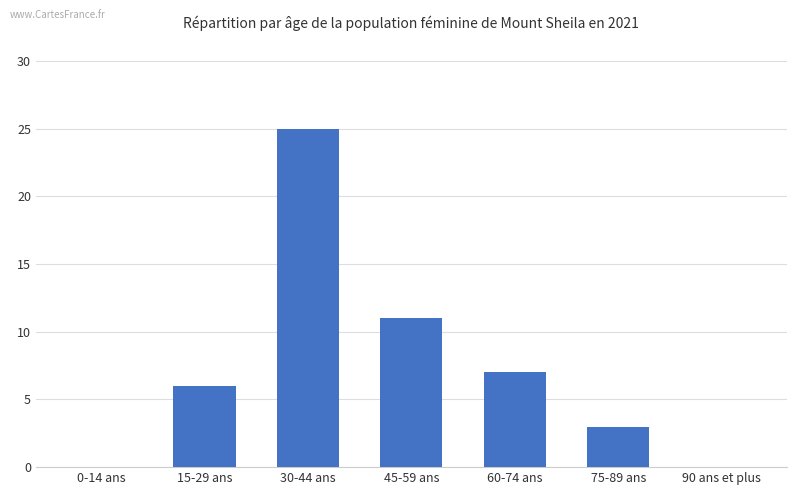

What is the difference between the values at 0-14 ans and 15-29 ans?

6